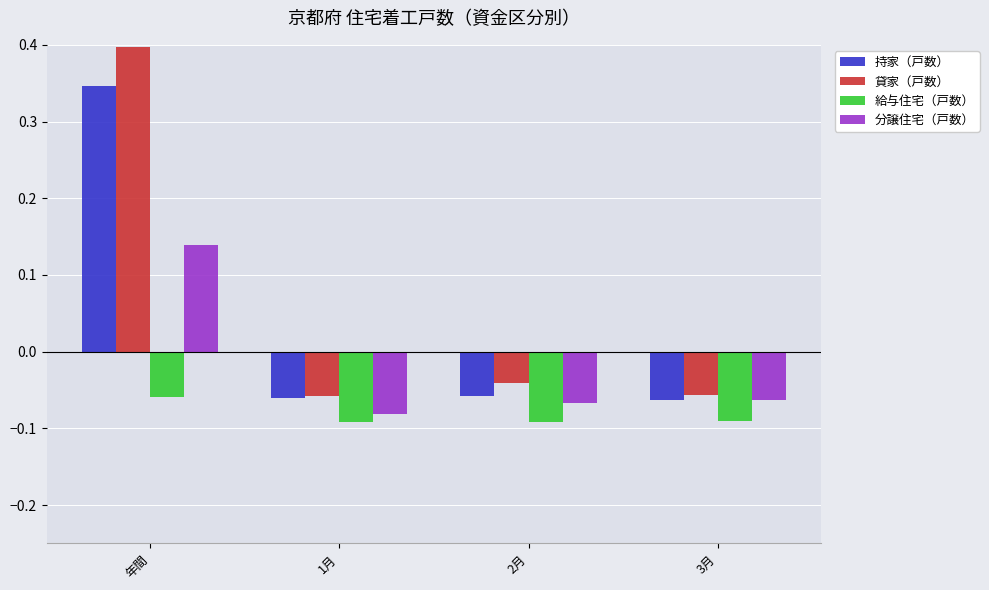

What is the difference between the 貸家（戸数） values at 2月 and 年間?

0.4